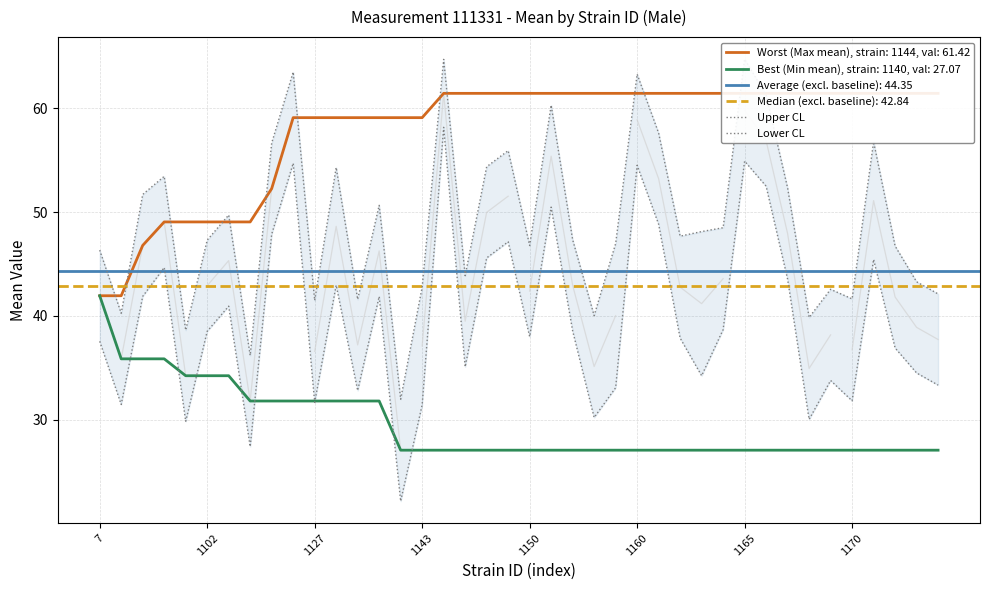

The Best (Min mean), strain: 1140, val: 27.07 series shows 17.4 at 7. True or false?

False